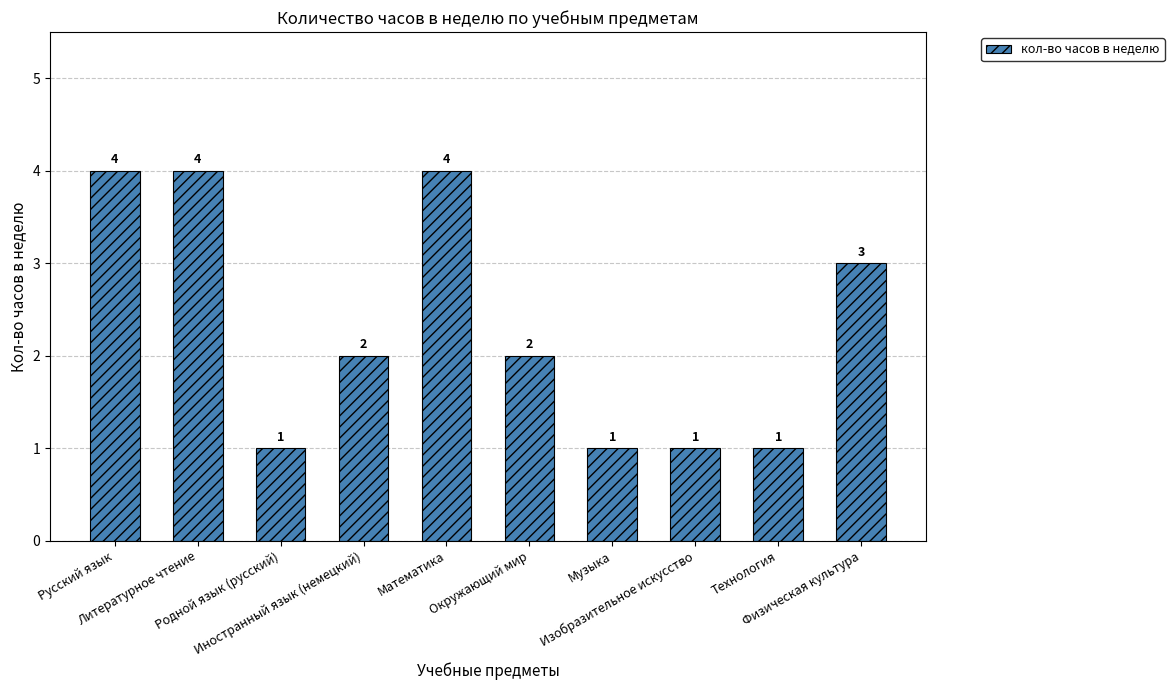

At which label does the data first exceed 2?

Русский язык